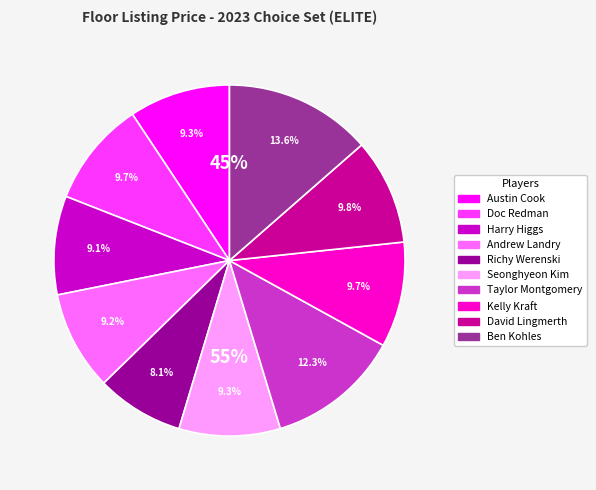

How many slices are in this pie chart?

10